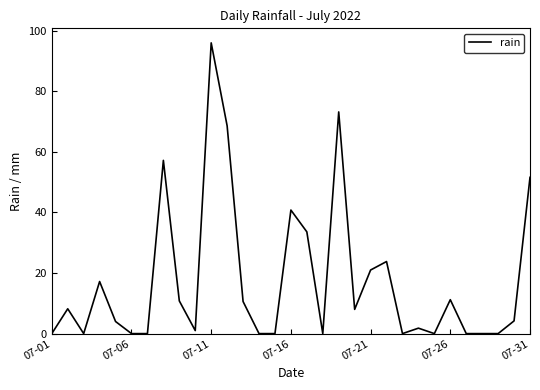

What is the difference between the maximum and minimum values?

96.0